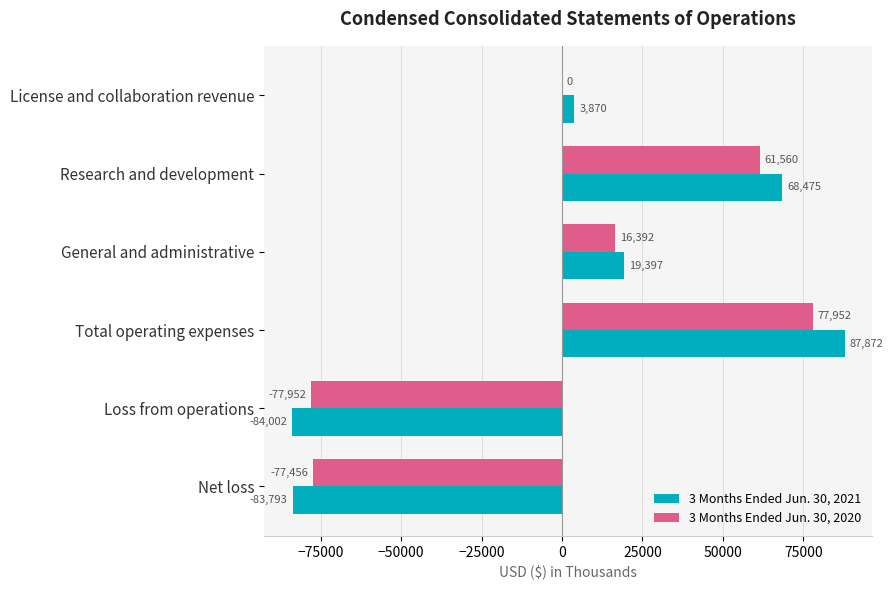

The 3 Months Ended Jun. 30, 2020 series shows -120798 at Net loss. True or false?

False